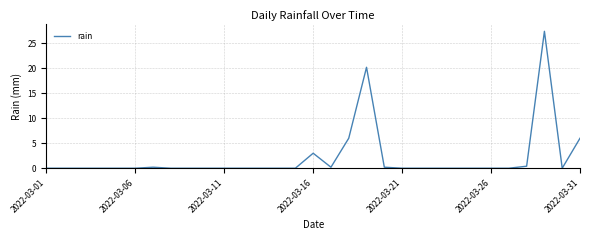

What is the maximum value shown in the chart?

27.4